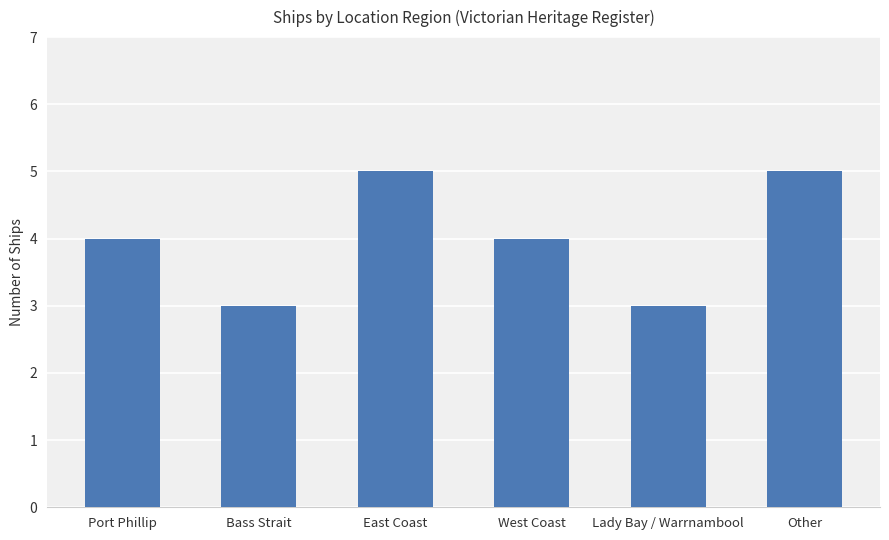

What is the ratio of the value at Port Phillip to the value at West Coast?

1.0